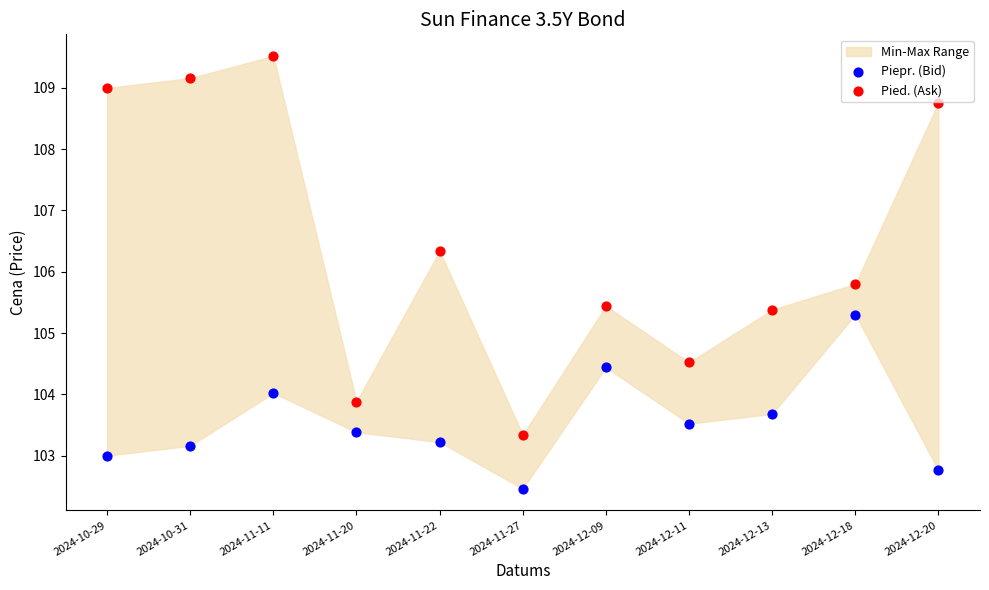

In the Pied. (Ask) series, what Y value is closest to 106?

105.8